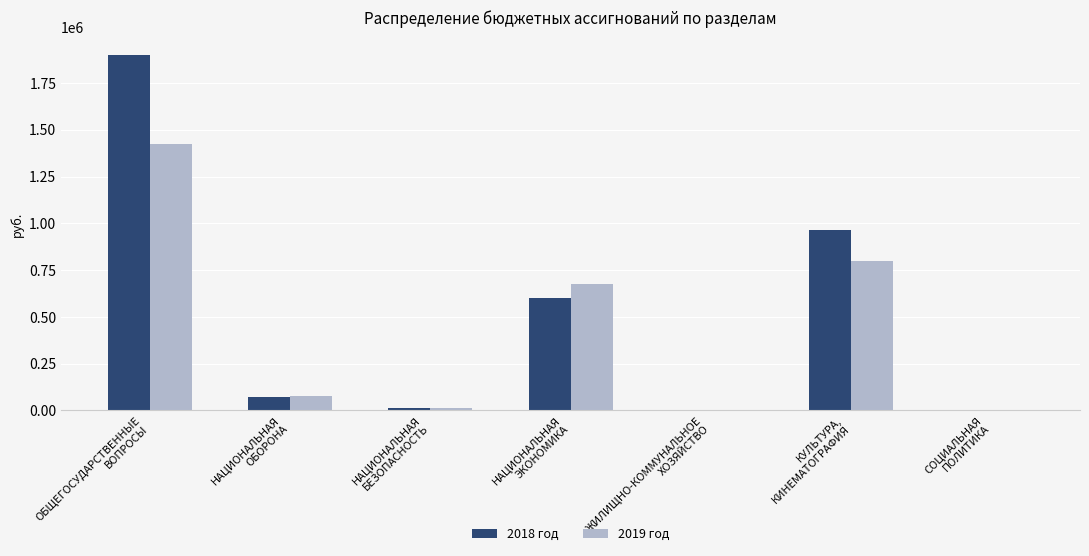

What value does the 2018 год series have at НАЦИОНАЛЬНАЯ
БЕЗОПАСНОСТЬ?

12500.0